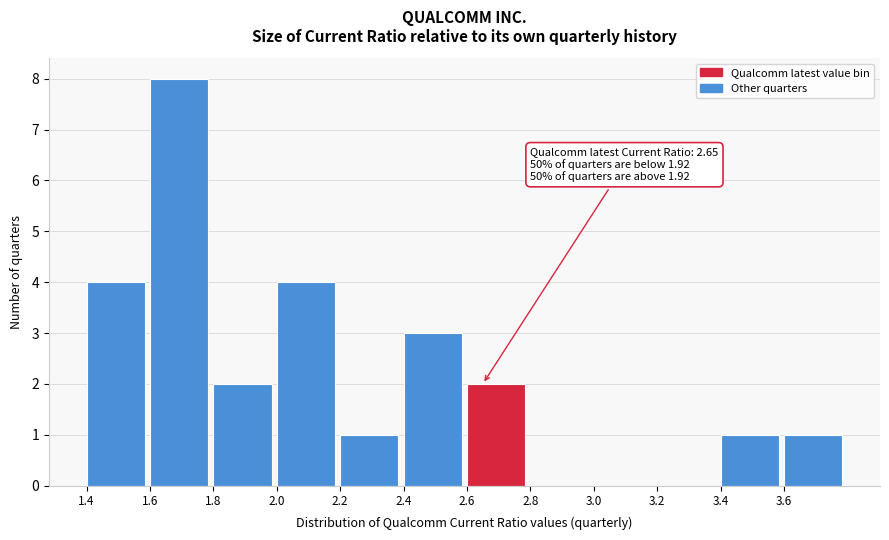

Which range on the x-axis has the tallest bar?

1.6 to 1.8